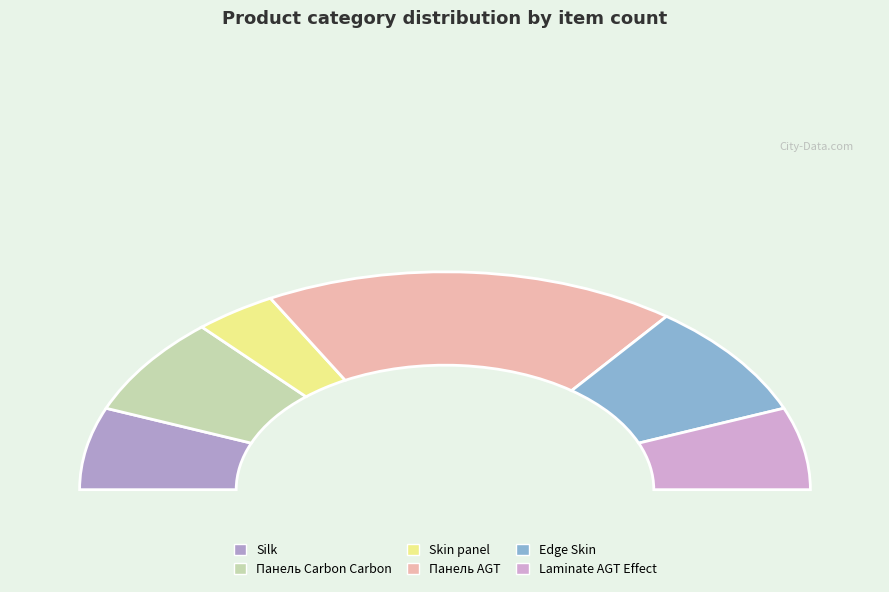

Is there a majority slice in this chart?

No